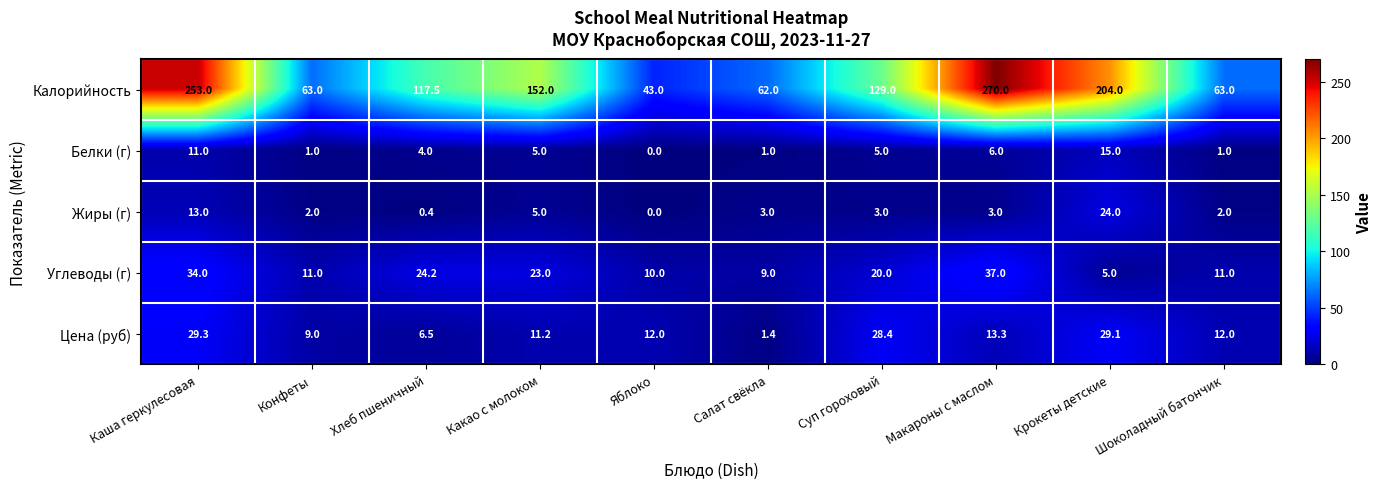

What is the spread (max minus min) of values at Каша геркулесовая?

242.0